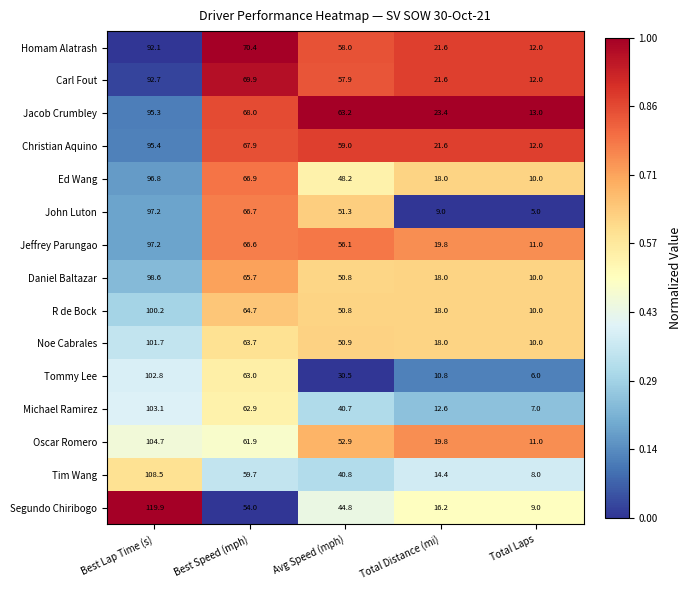

The Jeffrey Parungao series shows 26.9 at Avg Speed (mph). True or false?

False